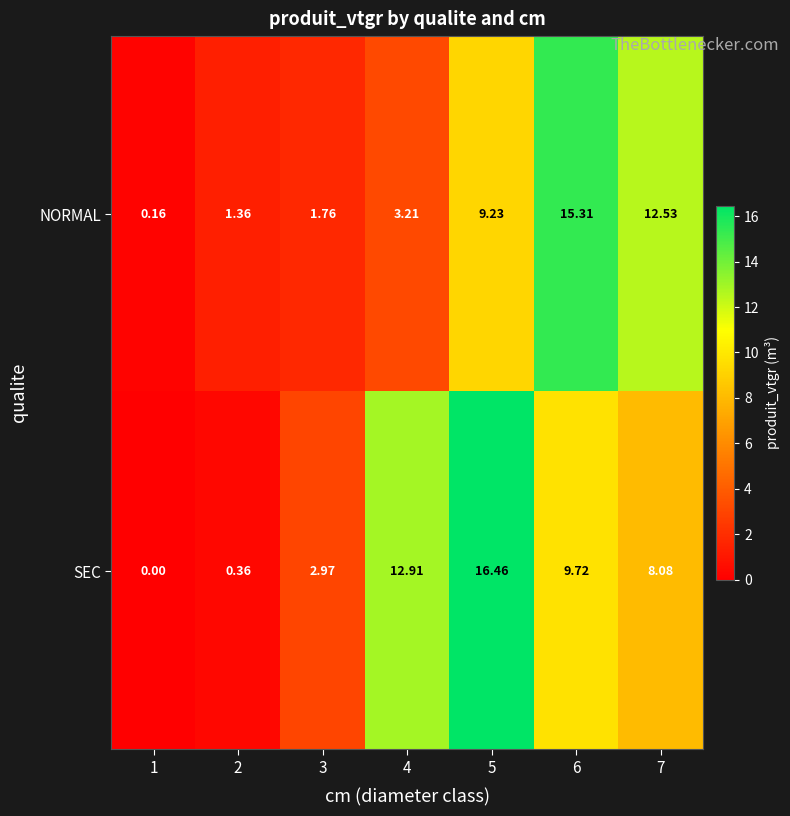

List the series in order of their overall mean, highest first.

SEC, NORMAL